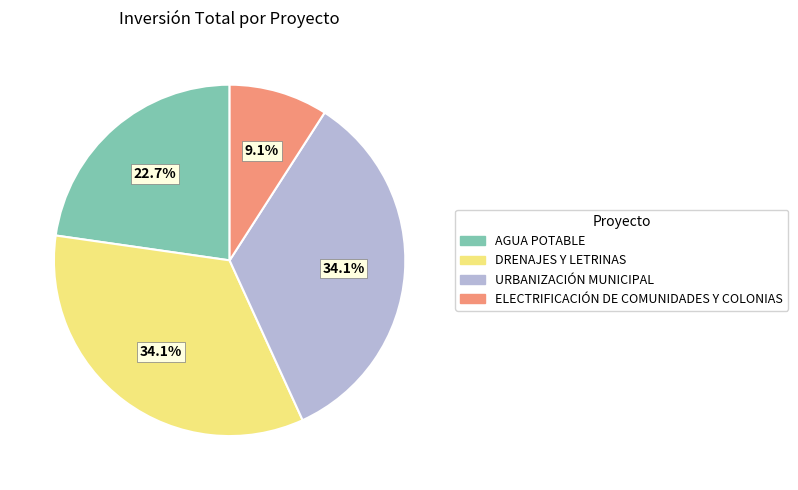

How many slices are in this pie chart?

4